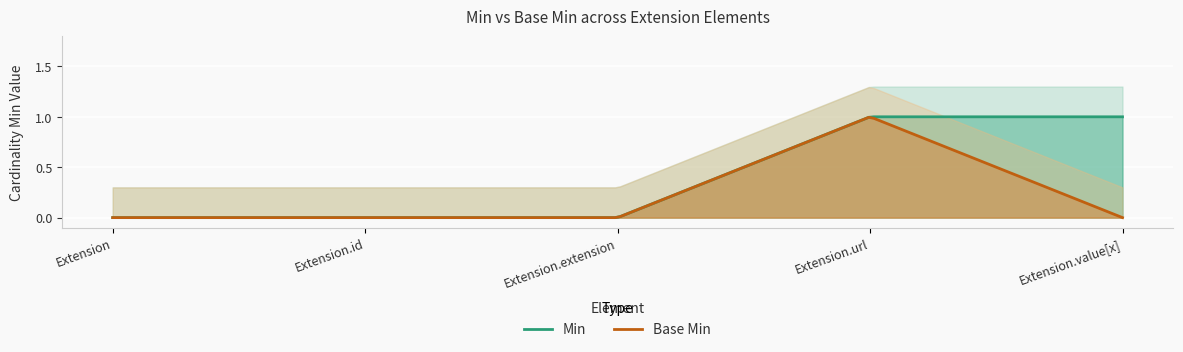

How many positive values does the Min series have?

2